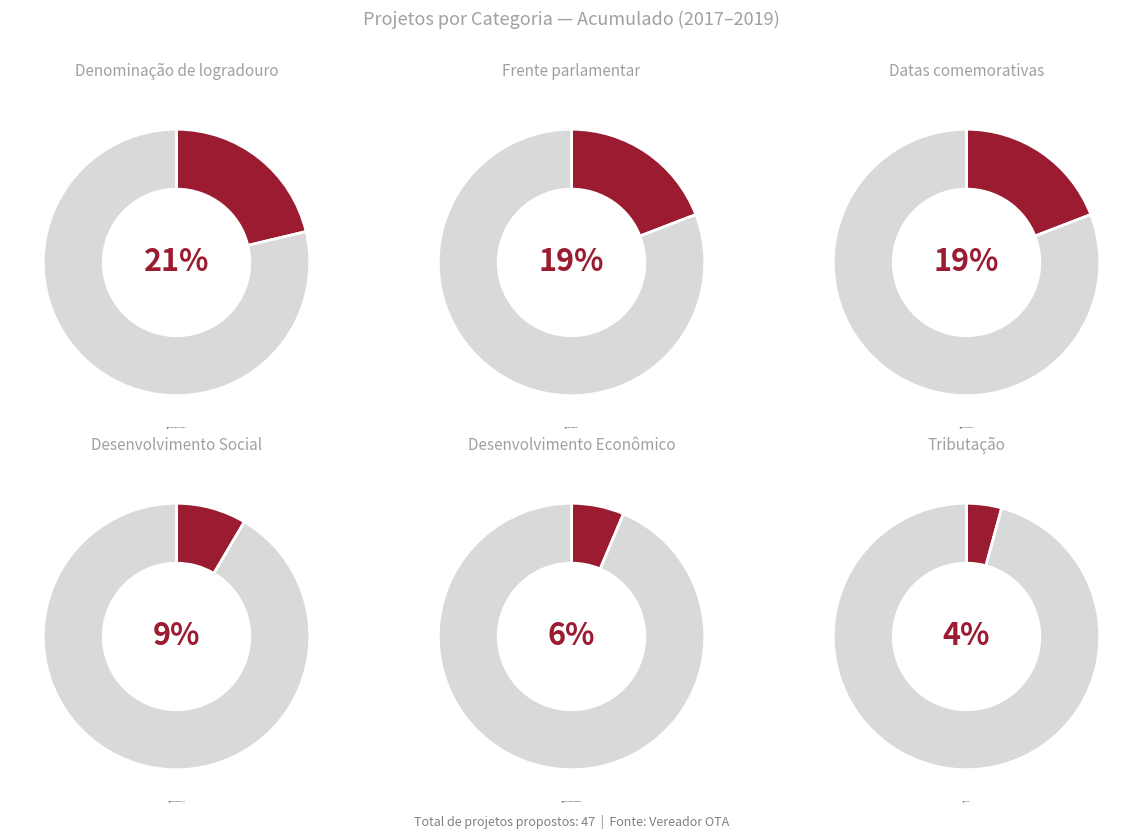

Combined, do Frente parlamentar and Tributação account for over 50%?

No